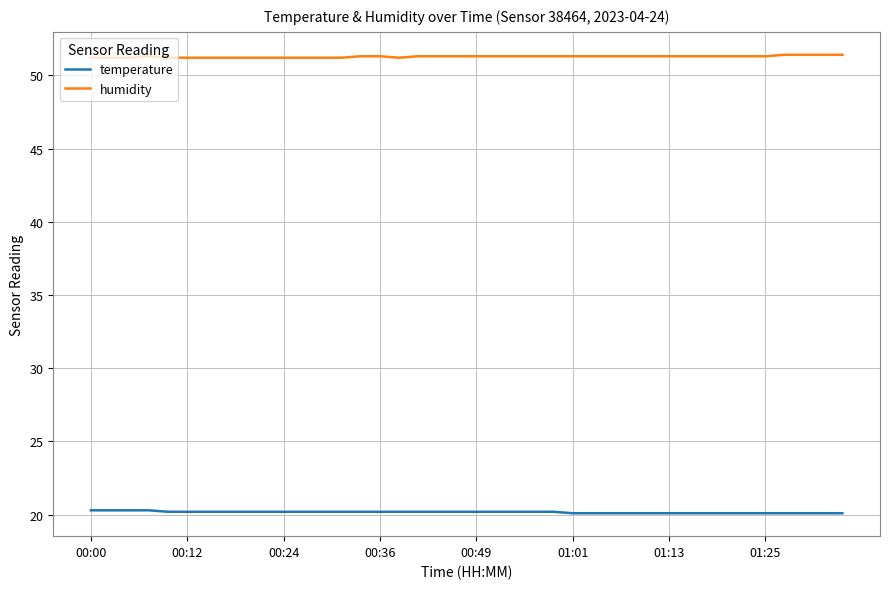

What is the maximum value shown in the chart?

51.4